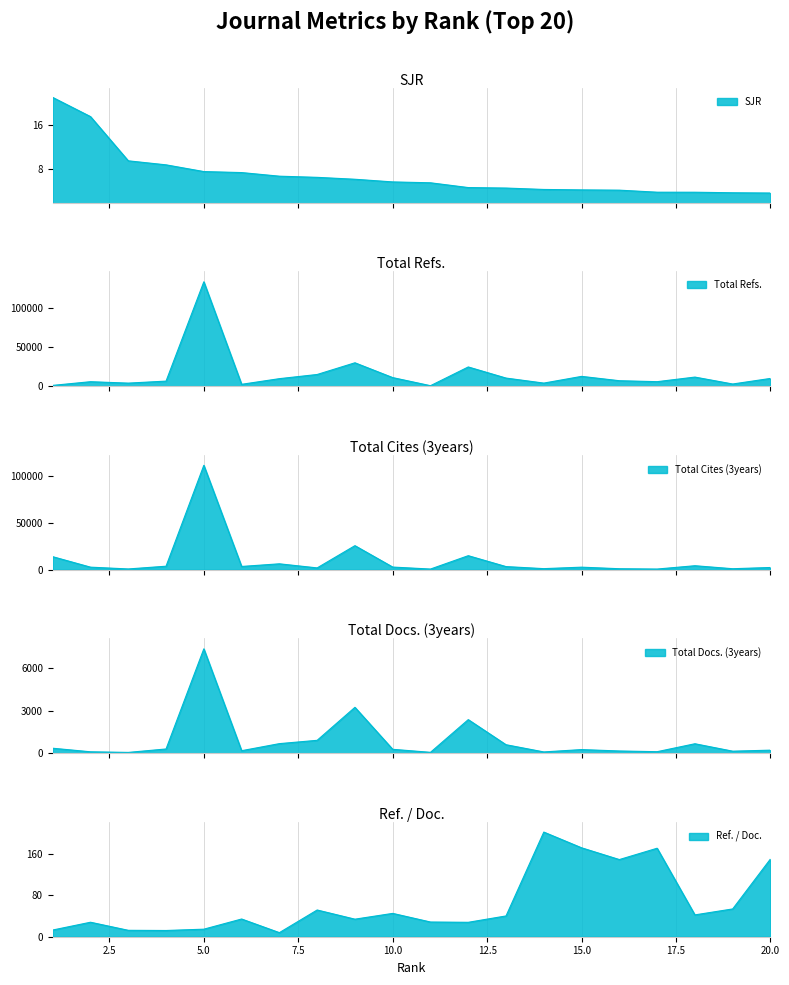

Reading left to right, transcribe all the data shown in this chart.

SJR: 1=21.0	2=17.5	3=9.4	4=8.7	5=7.5	6=7.3	7=6.6	8=6.4	9=6.1	10=5.6	11=5.4	12=4.5	13=4.5	14=4.2	15=4.1	16=4.1	17=3.7	18=3.7	19=3.6	20=3.6
Total Refs.: 1=939.0	2=5630.0	3=3821.0	4=6377.0	5=133005.0	6=2303.0	7=9508.0	8=14829.0	9=29747.0	10=10865.0	11=542.0	12=24421.0	13=10265.0	14=3857.0	15=12419.0	16=6885.0	17=5664.0	18=11519.0	19=2695.0	20=9801.0
Total Cites (3years): 1=13808.0	2=2662.0	3=750.0	4=3672.0	5=111166.0	6=3407.0	7=6222.0	8=1867.0	9=25566.0	10=2763.0	11=638.0	12=14885.0	13=3271.0	14=1080.0	15=2650.0	16=991.0	17=649.0	18=4187.0	19=997.0	20=2304.0
Total Docs. (3years): 1=350.0	2=99.0	3=55.0	4=298.0	5=7372.0	6=176.0	7=675.0	8=909.0	9=3240.0	10=274.0	11=61.0	12=2371.0	13=598.0	14=89.0	15=255.0	16=156.0	17=106.0	18=667.0	19=142.0	20=214.0
Ref. / Doc.: 1=13.0	2=28.1	3=12.4	4=12.1	5=14.6	6=34.4	7=7.9	8=51.9	9=34.0	10=45.3	11=28.5	12=28.0	13=40.3	14=203.0	15=172.5	16=149.7	17=171.6	18=42.4	19=53.9	20=150.8